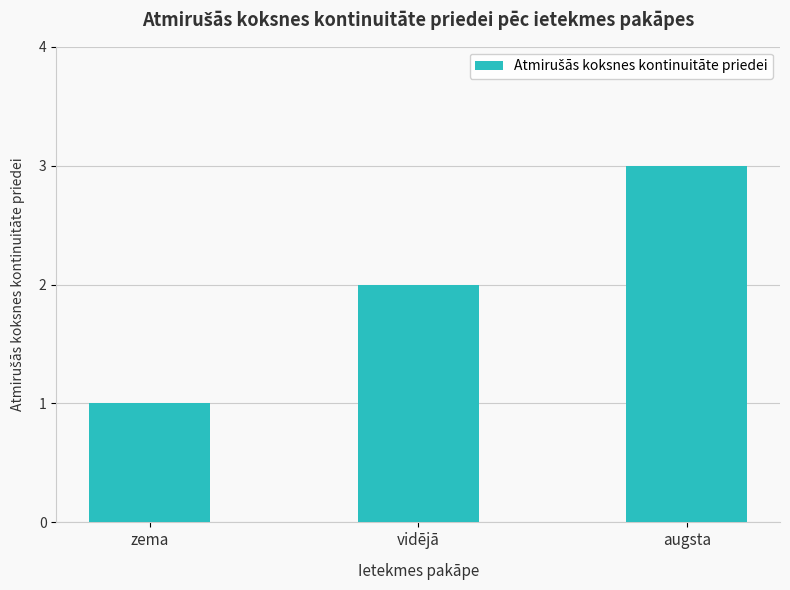

What is the sum of all values?

6